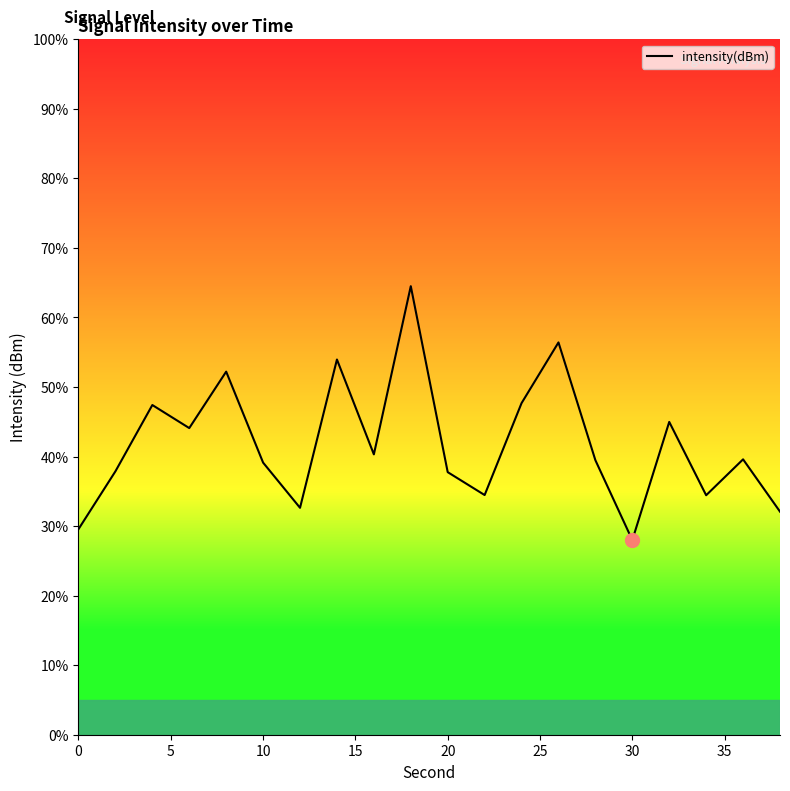

Is it true that the value at 18 is 62.5?

False